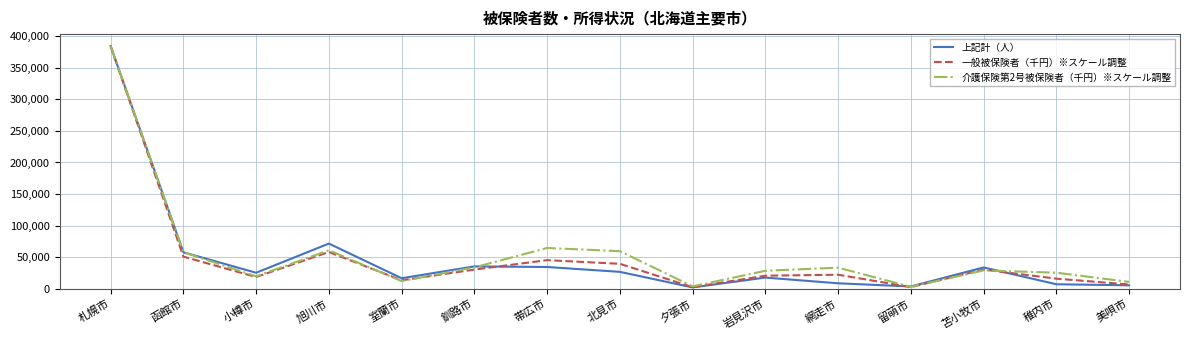

Which label corresponds to the largest value in the chart?

札幌市